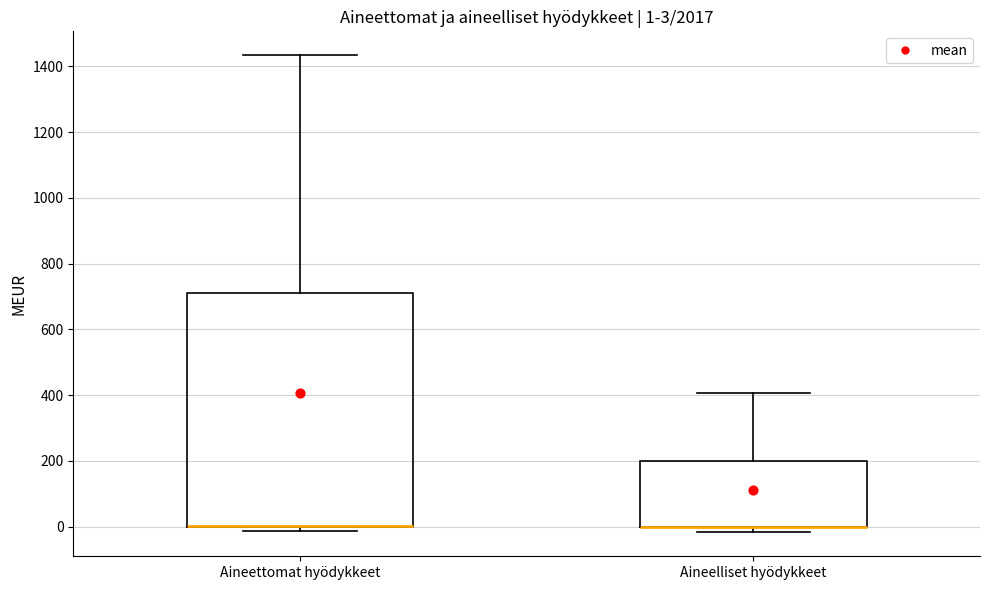

Comparing the boxes themselves (not the whiskers), which one is the tallest?

Aineettomat hyödykkeet